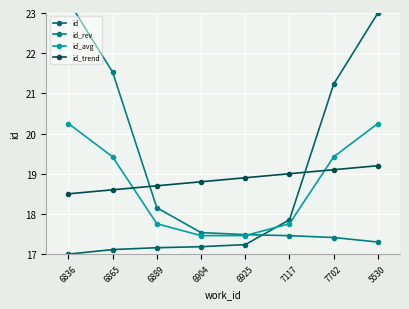

How many lines are shown in the chart?

4